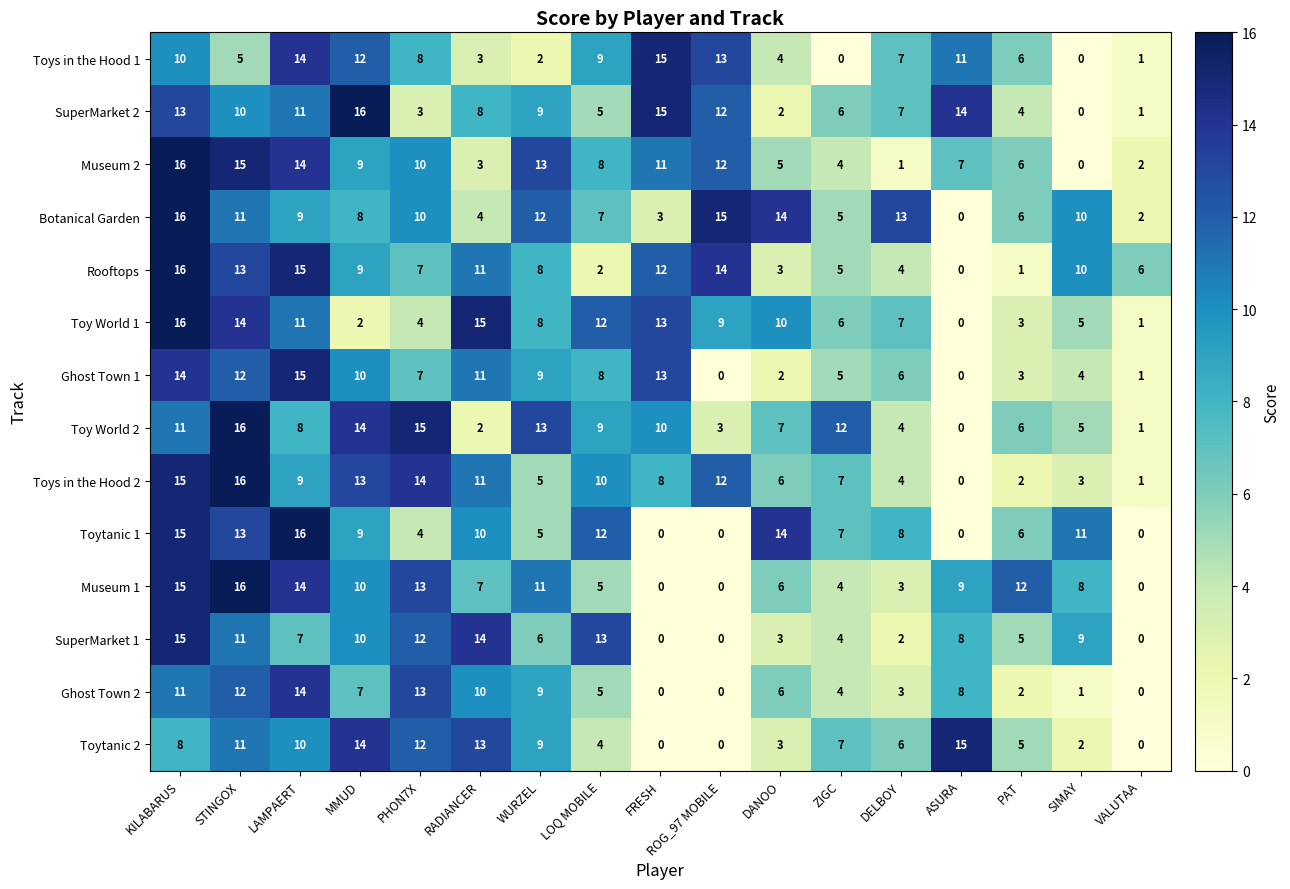

What is the total value across all series at PAT?

67